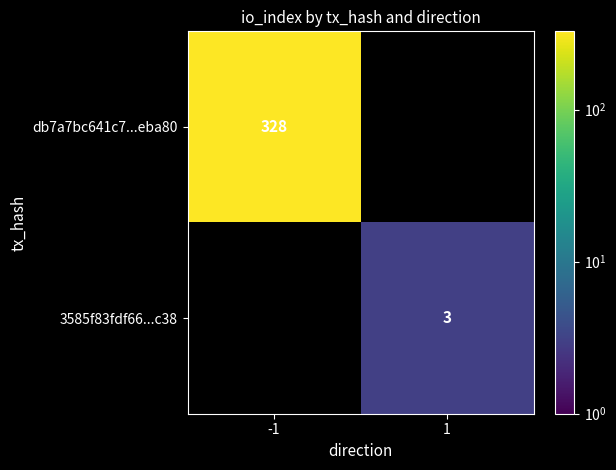

The db7a7bc641c7...eba80 series shows 102 at -1. True or false?

False